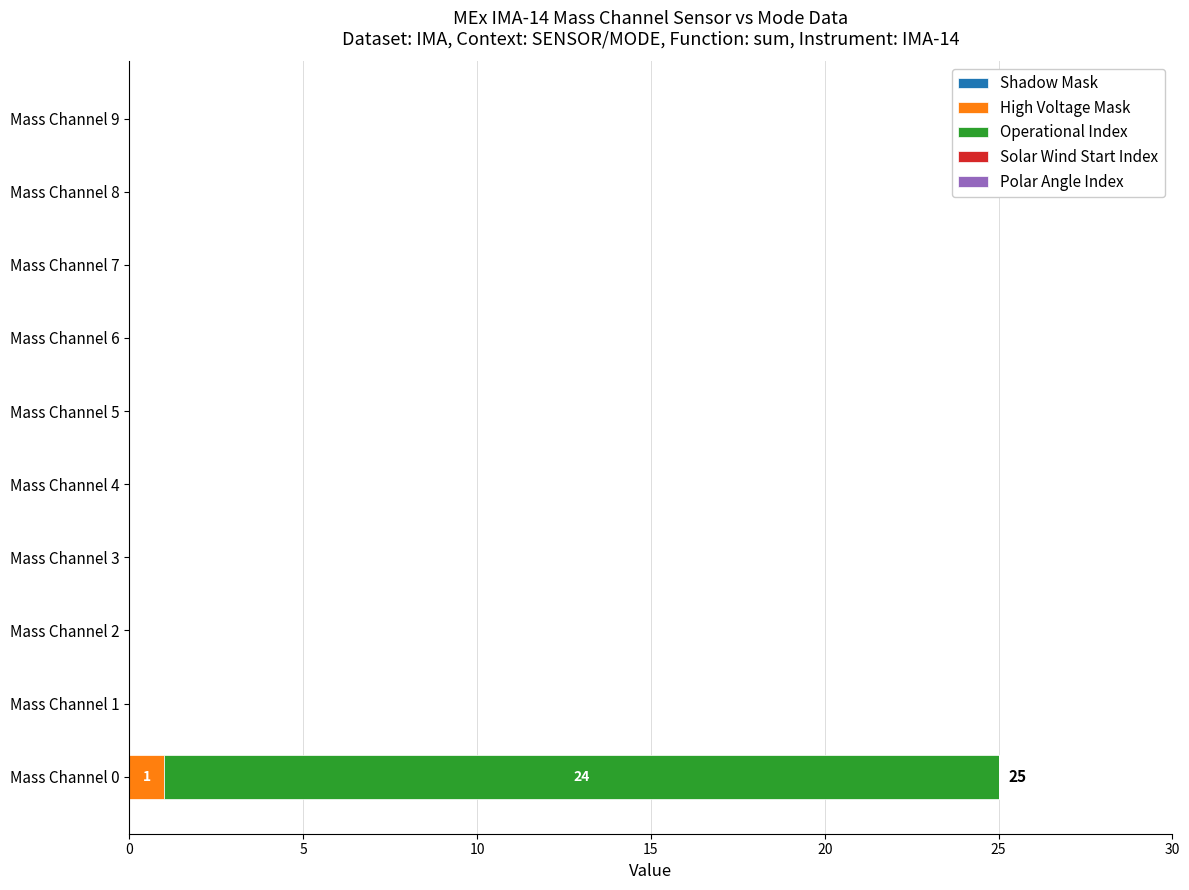

True or false: High Voltage Mask has a value of 0 at Mass Channel 7.

True